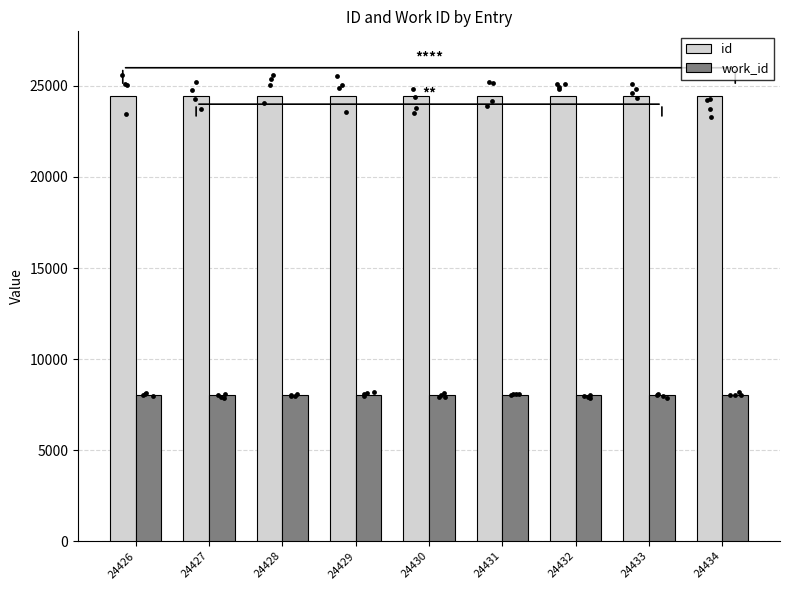

At how many categories does at least one series exceed 13761?

9